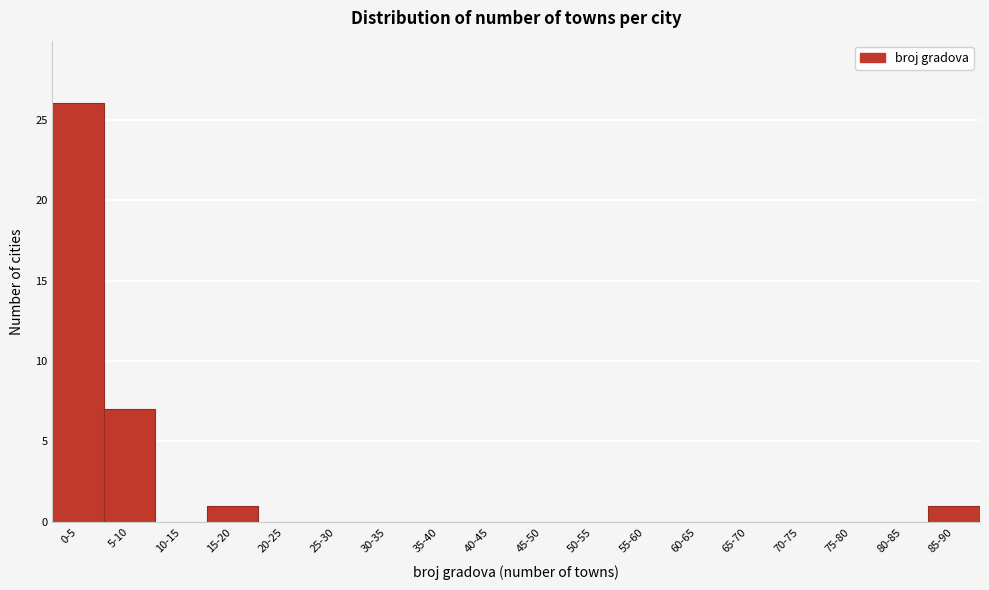

Reading right to left, list all the values displayed in this chart.

85-90=1	80-85=0	75-80=0	70-75=0	65-70=0	60-65=0	55-60=0	50-55=0	45-50=0	40-45=0	35-40=0	30-35=0	25-30=0	20-25=0	15-20=1	10-15=0	5-10=7	0-5=26